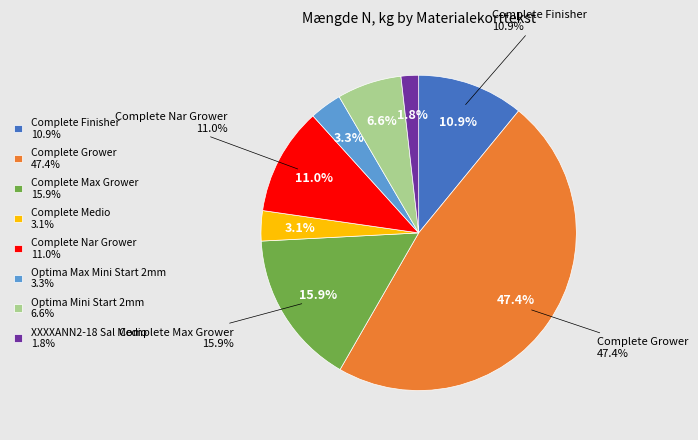

Approximately how many times larger is the value at Complete Nar Grower compared to XXXXANN2-18 Sal Medio?

6.1